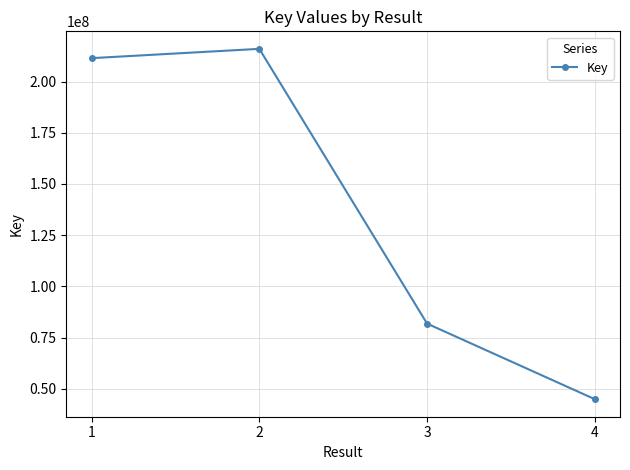

What is the approximate value at 1, to the nearest 100?

211417100